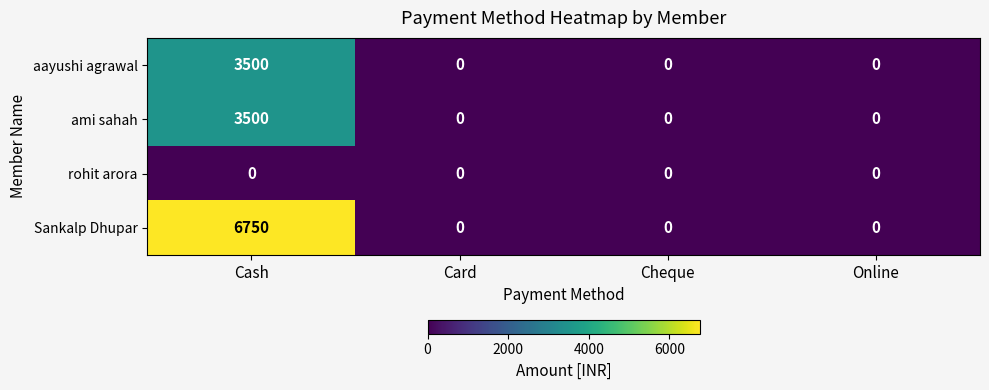

What is the maximum value shown in the chart?

6750